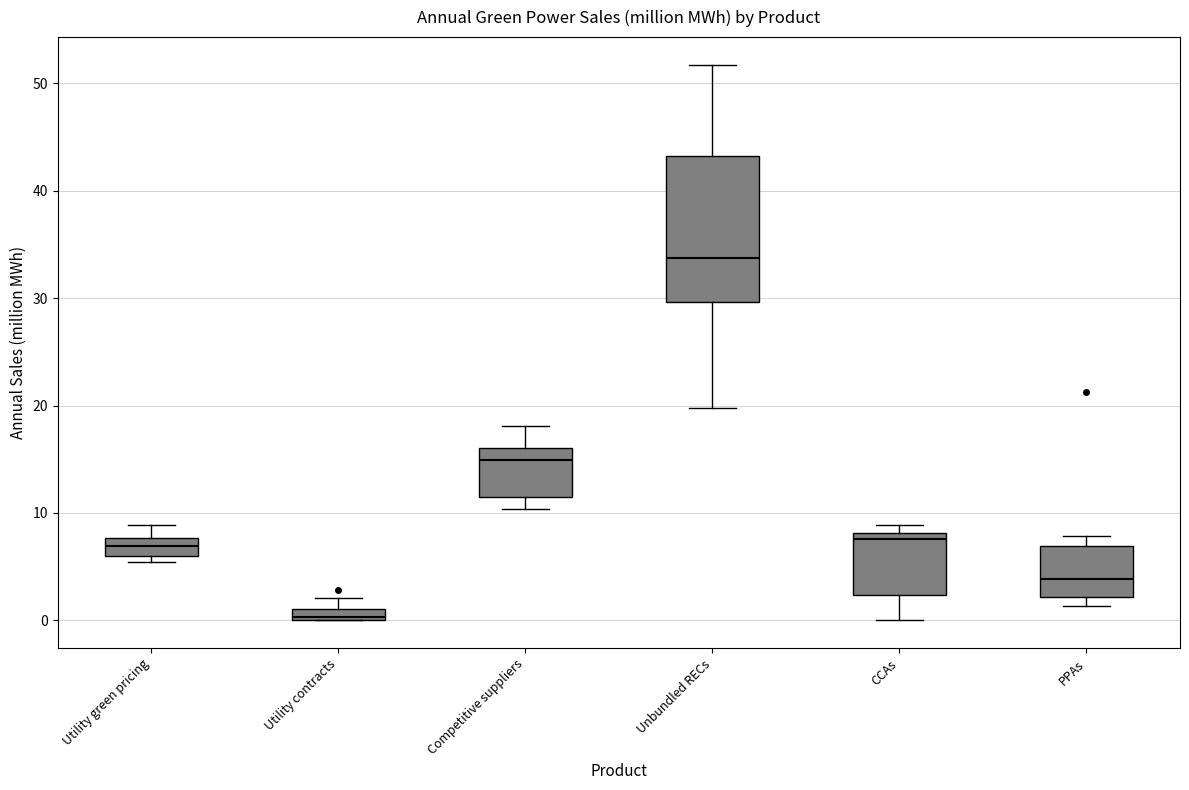

Which box has the lowest median line?

Utility contracts